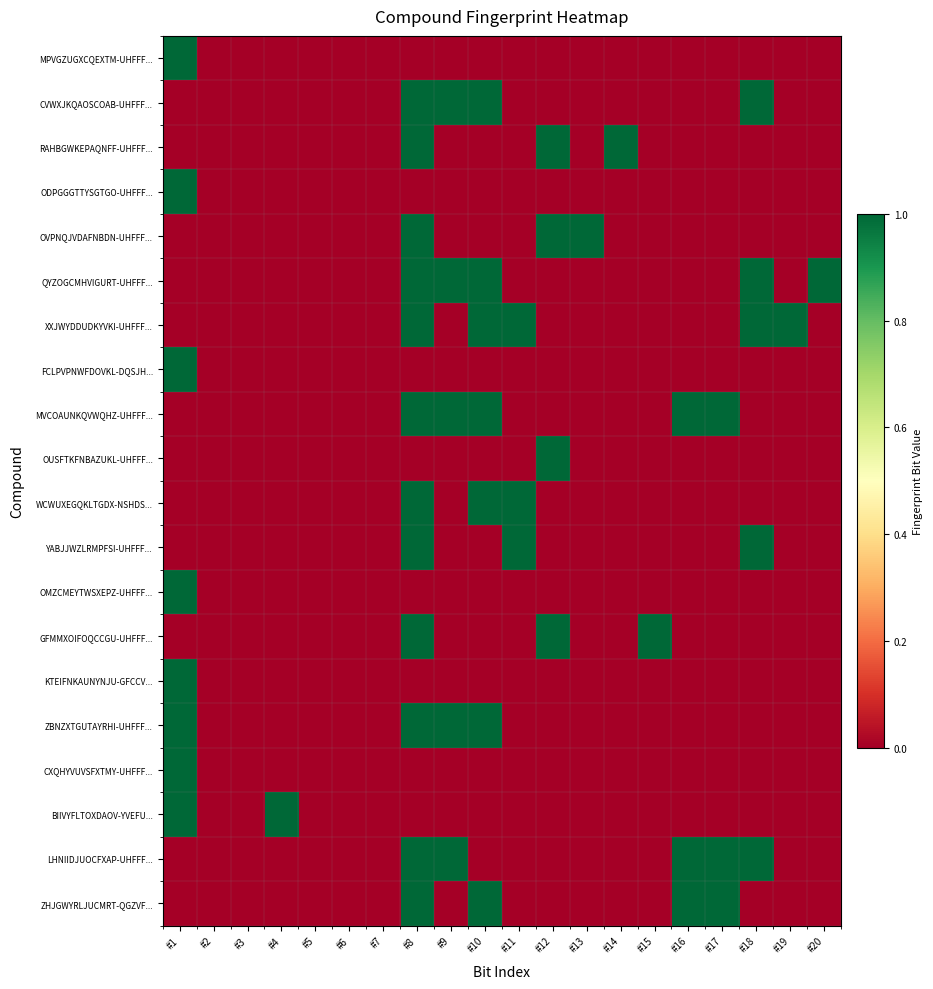

Reading right to left, what are all the values shown in this chart?

MPVGZUGXCQEXTM-UHFFF...: #20=0	#19=0	#18=0	#17=0	#16=0	#15=0	#14=0	#13=0	#12=0	#11=0	#10=0	#9=0	#8=0	#7=0	#6=0	#5=0	#4=0	#3=0	#2=0	#1=1
CVWXJKQAOSCOAB-UHFFF...: #20=0	#19=0	#18=1	#17=0	#16=0	#15=0	#14=0	#13=0	#12=0	#11=0	#10=1	#9=1	#8=1	#7=0	#6=0	#5=0	#4=0	#3=0	#2=0	#1=0
RAHBGWKEPAQNFF-UHFFF...: #20=0	#19=0	#18=0	#17=0	#16=0	#15=0	#14=1	#13=0	#12=1	#11=0	#10=0	#9=0	#8=1	#7=0	#6=0	#5=0	#4=0	#3=0	#2=0	#1=0
ODPGGGTTYSGTGO-UHFFF...: #20=0	#19=0	#18=0	#17=0	#16=0	#15=0	#14=0	#13=0	#12=0	#11=0	#10=0	#9=0	#8=0	#7=0	#6=0	#5=0	#4=0	#3=0	#2=0	#1=1
OVPNQJVDAFNBDN-UHFFF...: #20=0	#19=0	#18=0	#17=0	#16=0	#15=0	#14=0	#13=1	#12=1	#11=0	#10=0	#9=0	#8=1	#7=0	#6=0	#5=0	#4=0	#3=0	#2=0	#1=0
QYZOGCMHVIGURT-UHFFF...: #20=1	#19=0	#18=1	#17=0	#16=0	#15=0	#14=0	#13=0	#12=0	#11=0	#10=1	#9=1	#8=1	#7=0	#6=0	#5=0	#4=0	#3=0	#2=0	#1=0
XXJWYDDUDKYVKI-UHFFF...: #20=0	#19=1	#18=1	#17=0	#16=0	#15=0	#14=0	#13=0	#12=0	#11=1	#10=1	#9=0	#8=1	#7=0	#6=0	#5=0	#4=0	#3=0	#2=0	#1=0
FCLPVPNWFDOVKL-DQSJH...: #20=0	#19=0	#18=0	#17=0	#16=0	#15=0	#14=0	#13=0	#12=0	#11=0	#10=0	#9=0	#8=0	#7=0	#6=0	#5=0	#4=0	#3=0	#2=0	#1=1
MVCOAUNKQVWQHZ-UHFFF...: #20=0	#19=0	#18=0	#17=1	#16=1	#15=0	#14=0	#13=0	#12=0	#11=0	#10=1	#9=1	#8=1	#7=0	#6=0	#5=0	#4=0	#3=0	#2=0	#1=0
OUSFTKFNBAZUKL-UHFFF...: #20=0	#19=0	#18=0	#17=0	#16=0	#15=0	#14=0	#13=0	#12=1	#11=0	#10=0	#9=0	#8=0	#7=0	#6=0	#5=0	#4=0	#3=0	#2=0	#1=0
WCWUXEGQKLTGDX-NSHDS...: #20=0	#19=0	#18=0	#17=0	#16=0	#15=0	#14=0	#13=0	#12=0	#11=1	#10=1	#9=0	#8=1	#7=0	#6=0	#5=0	#4=0	#3=0	#2=0	#1=0
YABJJWZLRMPFSI-UHFFF...: #20=0	#19=0	#18=1	#17=0	#16=0	#15=0	#14=0	#13=0	#12=0	#11=1	#10=0	#9=0	#8=1	#7=0	#6=0	#5=0	#4=0	#3=0	#2=0	#1=0
OMZCMEYTWSXEPZ-UHFFF...: #20=0	#19=0	#18=0	#17=0	#16=0	#15=0	#14=0	#13=0	#12=0	#11=0	#10=0	#9=0	#8=0	#7=0	#6=0	#5=0	#4=0	#3=0	#2=0	#1=1
GFMMXOIFOQCCGU-UHFFF...: #20=0	#19=0	#18=0	#17=0	#16=0	#15=1	#14=0	#13=0	#12=1	#11=0	#10=0	#9=0	#8=1	#7=0	#6=0	#5=0	#4=0	#3=0	#2=0	#1=0
KTEIFNKAUNYNJU-GFCCV...: #20=0	#19=0	#18=0	#17=0	#16=0	#15=0	#14=0	#13=0	#12=0	#11=0	#10=0	#9=0	#8=0	#7=0	#6=0	#5=0	#4=0	#3=0	#2=0	#1=1
ZBNZXTGUTAYRHI-UHFFF...: #20=0	#19=0	#18=0	#17=0	#16=0	#15=0	#14=0	#13=0	#12=0	#11=0	#10=1	#9=1	#8=1	#7=0	#6=0	#5=0	#4=0	#3=0	#2=0	#1=1
CXQHYVUVSFXTMY-UHFFF...: #20=0	#19=0	#18=0	#17=0	#16=0	#15=0	#14=0	#13=0	#12=0	#11=0	#10=0	#9=0	#8=0	#7=0	#6=0	#5=0	#4=0	#3=0	#2=0	#1=1
BIIVYFLTOXDAOV-YVEFU...: #20=0	#19=0	#18=0	#17=0	#16=0	#15=0	#14=0	#13=0	#12=0	#11=0	#10=0	#9=0	#8=0	#7=0	#6=0	#5=0	#4=1	#3=0	#2=0	#1=1
LHNIIDJUOCFXAP-UHFFF...: #20=0	#19=0	#18=1	#17=1	#16=1	#15=0	#14=0	#13=0	#12=0	#11=0	#10=0	#9=1	#8=1	#7=0	#6=0	#5=0	#4=0	#3=0	#2=0	#1=0
ZHJGWYRLJUCMRT-QGZVF...: #20=0	#19=0	#18=0	#17=1	#16=1	#15=0	#14=0	#13=0	#12=0	#11=0	#10=1	#9=0	#8=1	#7=0	#6=0	#5=0	#4=0	#3=0	#2=0	#1=0